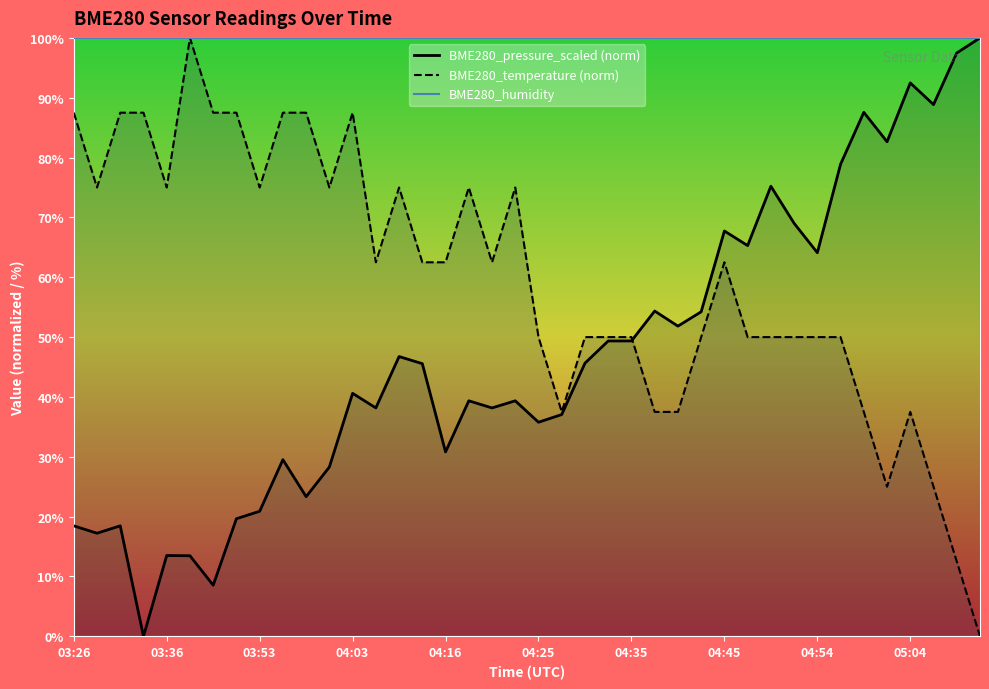

Reading left to right, extract all data points from this chart.

BME280_temperature: 03:26=87.5	03:28=75.0	03:31=87.5	03:33=87.5	03:36=75.0	03:38=100.0	03:40=87.5	03:51=87.5	03:53=75.0	03:56=87.5	03:58=87.5	04:01=75.0	04:03=87.5	04:06=62.5	04:08=75.0	04:13=62.5	04:16=62.5	04:18=75.0	04:20=62.5	04:23=75.0	04:25=50.0	04:28=37.5	04:30=50.0	04:33=50.0	04:35=50.0	04:37=37.5	04:40=37.5	04:42=50.0	04:45=62.5	04:47=50.0	04:49=50.0	04:52=50.0	04:54=50.0	04:57=50.0	04:59=37.5	05:02=25.0	05:04=37.5	05:06=25.0	05:09=12.5	05:11=0.0
BME280_pressure_scaled: 03:26=18.5	03:28=17.2	03:31=18.5	03:33=0.0	03:36=13.5	03:38=13.5	03:40=8.5	03:51=19.6	03:53=20.9	03:56=29.5	03:58=23.3	04:01=28.3	04:03=40.6	04:06=38.2	04:08=46.7	04:13=45.6	04:16=30.8	04:18=39.4	04:20=38.2	04:23=39.4	04:25=35.8	04:28=37.1	04:30=45.6	04:33=49.4	04:35=49.4	04:37=54.4	04:40=51.8	04:42=54.2	04:45=67.7	04:47=65.3	04:49=75.2	04:52=69.0	04:54=64.1	04:57=78.9	04:59=87.6	05:02=82.6	05:04=92.5	05:06=88.9	05:09=97.5	05:11=100.0